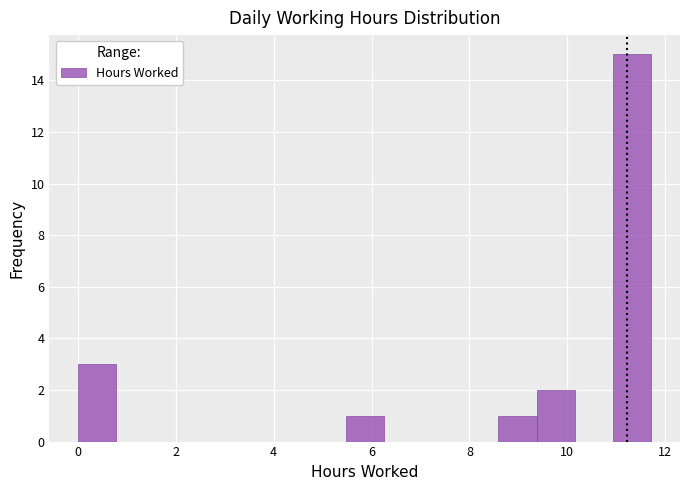

Around what value on the x-axis is the tallest bar? Give the approximate position of its centre, as read against the axis.

11.4